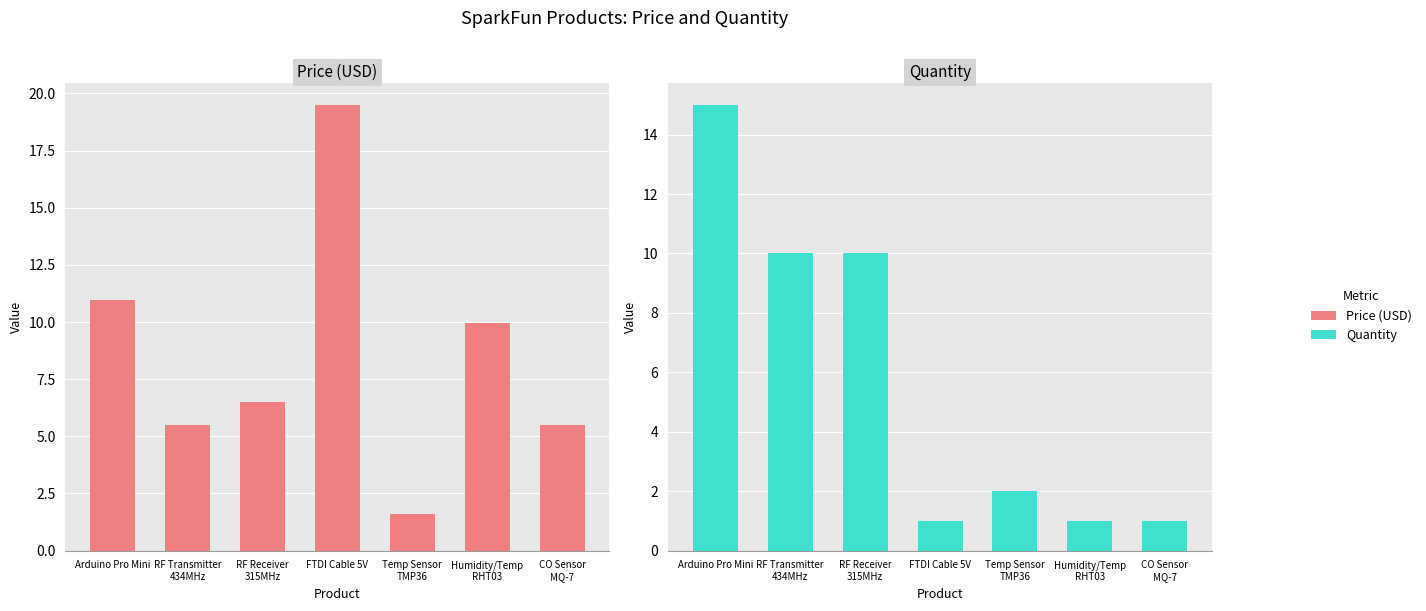

Is it true that Price (USD) equals 5.5 at RF Transmitter
434MHz?

True